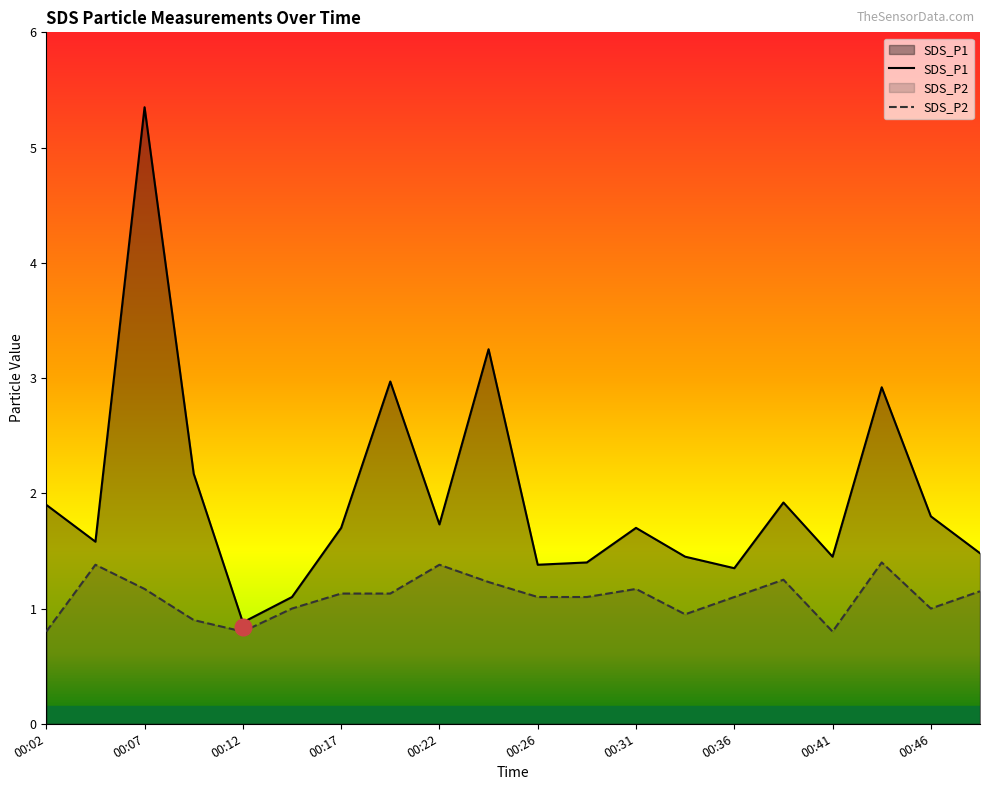

Which series changed the most between 00:02 and 00:19?

SDS_P1